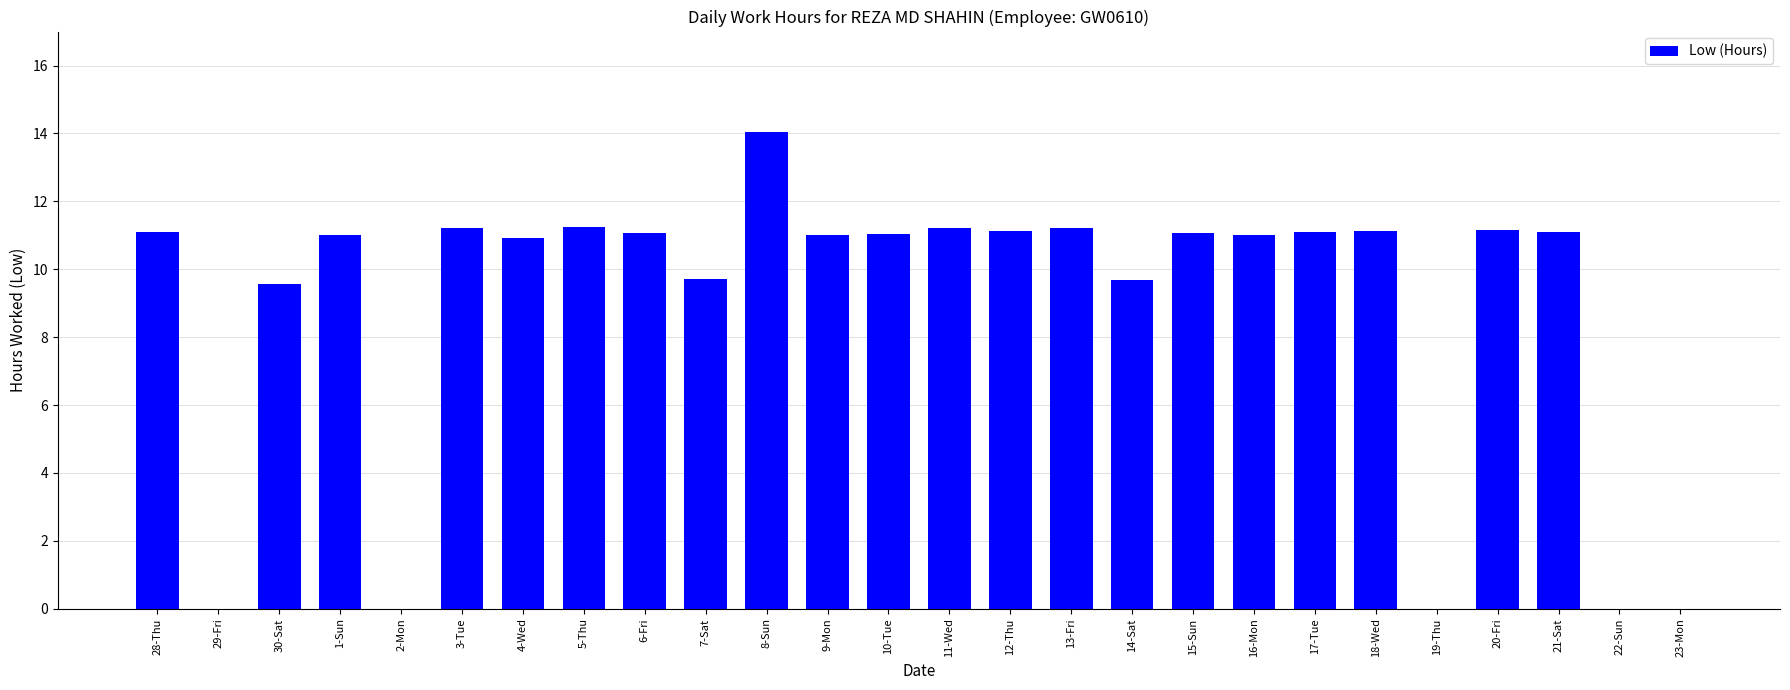

What is the sum of all values?

231.7